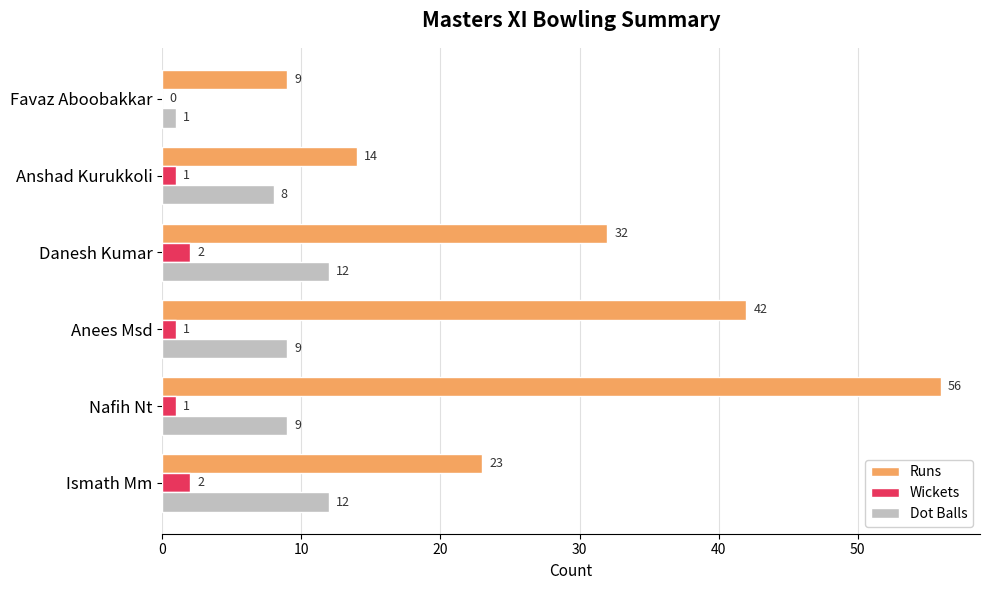

What is the approximate value of Dot Balls at Danesh Kumar, to the nearest 10?

10